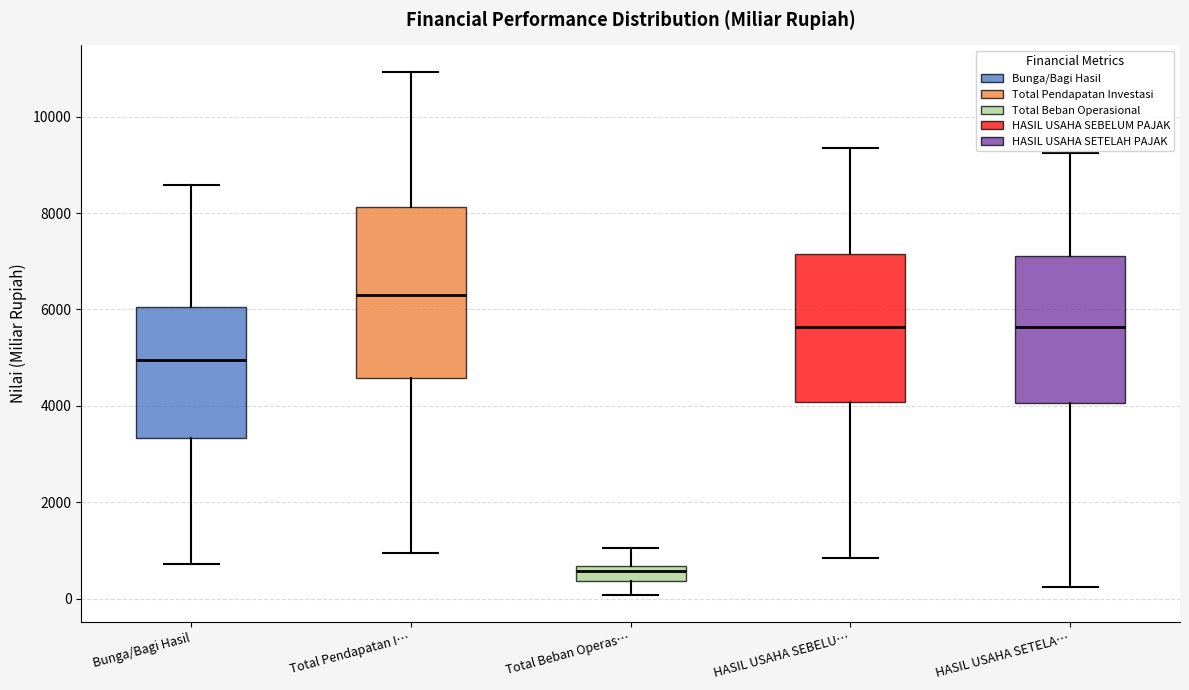

Reading left to right, read every box against the y-axis: the position of its median line, the range the box covers, and the ends of its whiskers. The values are not printed on the chart, so give them approximately, as read against the axis.

Bunga/Bagi Hasil: median 5000, box 3400 to 6000, whiskers 800 to 8600
Total Pendapatan I…: median 6400, box 4600 to 8200, whiskers 1000 to 11000
Total Beban Operas…: median 600 (inside the box), box 400 to 600, whiskers 0 to 1000
HASIL USAHA SEBELU…: median 5600, box 4000 to 7200, whiskers 800 to 9400
HASIL USAHA SETELA…: median 5600, box 4000 to 7200, whiskers 200 to 9200